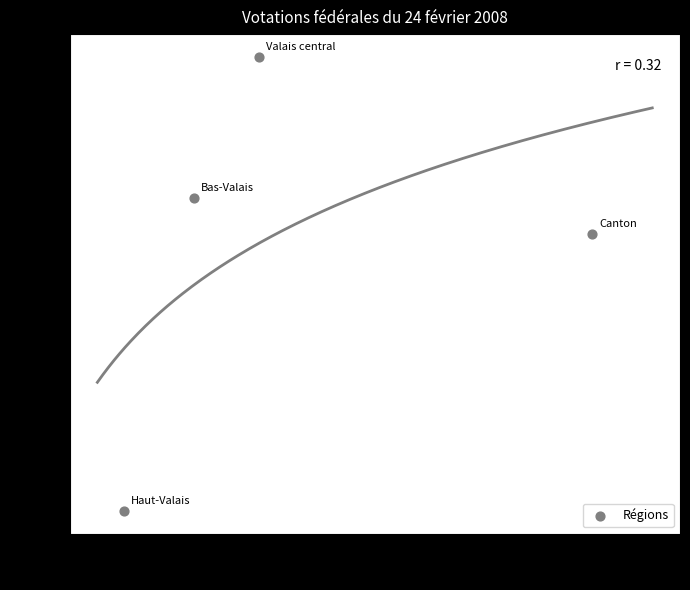

What is the range of Y values (max minus min)?

17.4